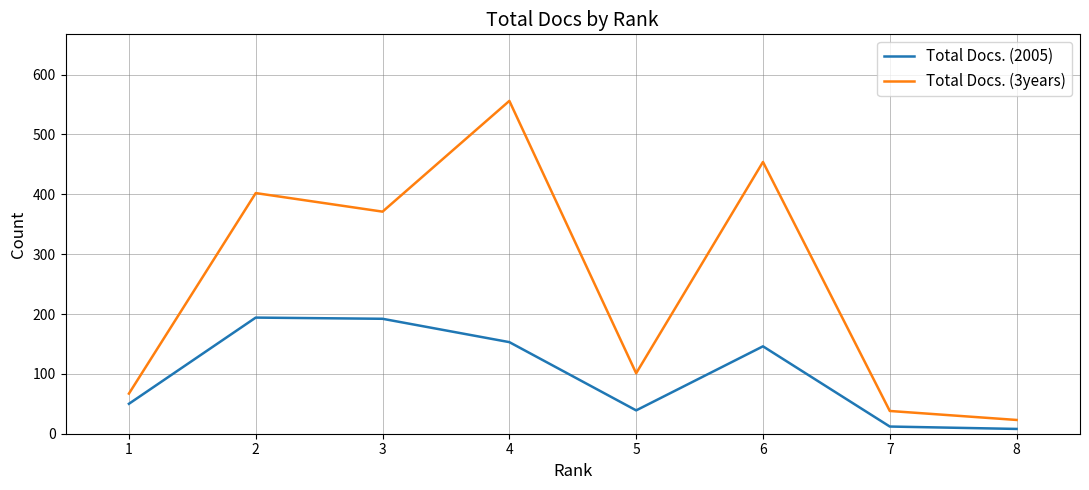

At which category is the sum across all series the highest?

4